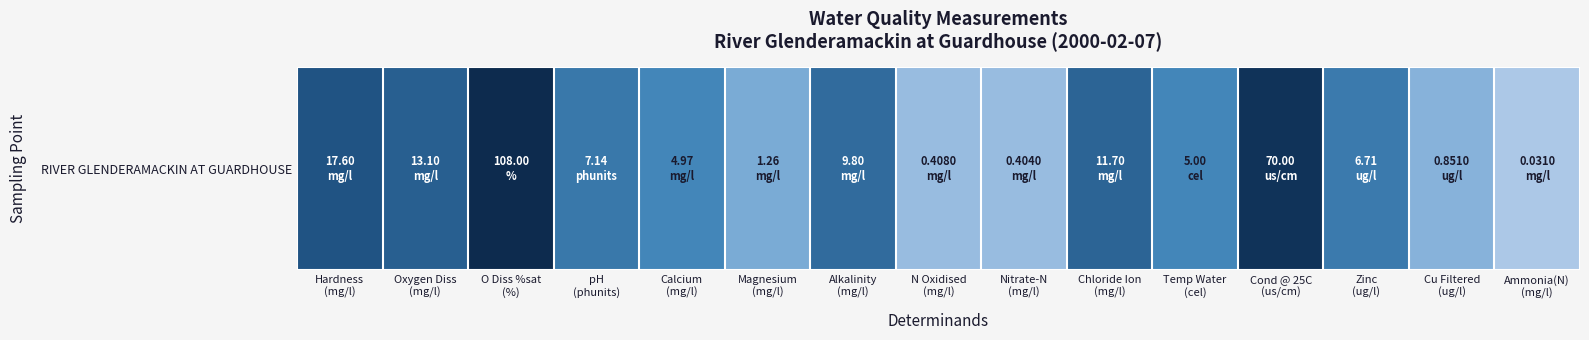

Rank the categories by value from lowest to highest.

Ammonia(N)
(mg/l), Nitrate-N
(mg/l), N Oxidised
(mg/l), Cu Filtered
(ug/l), Magnesium
(mg/l), Calcium
(mg/l), Temp Water
(cel), Zinc
(ug/l), pH
(phunits), Alkalinity
(mg/l), Chloride Ion
(mg/l), Oxygen Diss
(mg/l), Hardness
(mg/l), Cond @ 25C
(us/cm), O Diss %sat
(%)